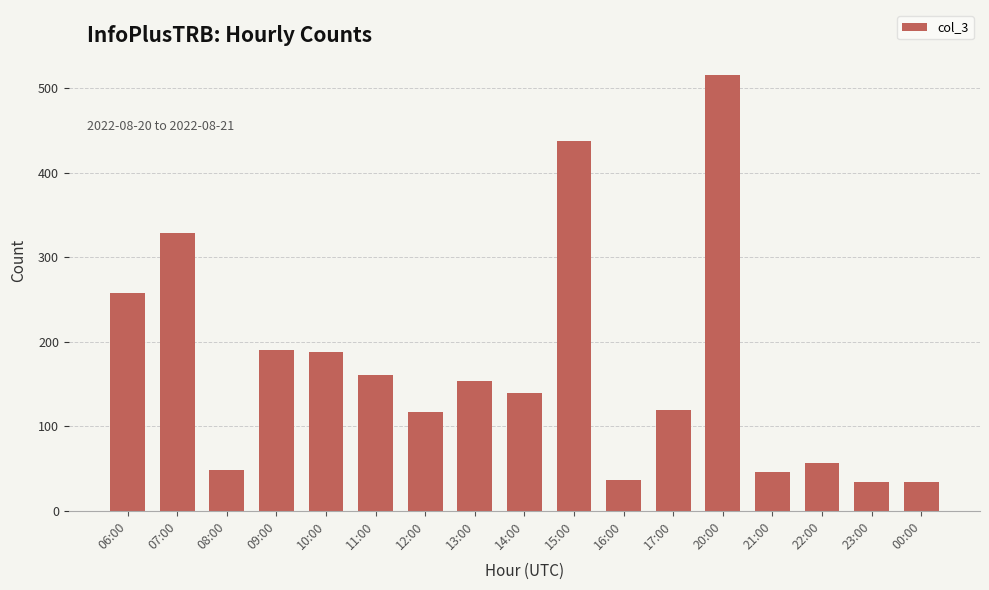

Which category has the highest value across all series?

20:00